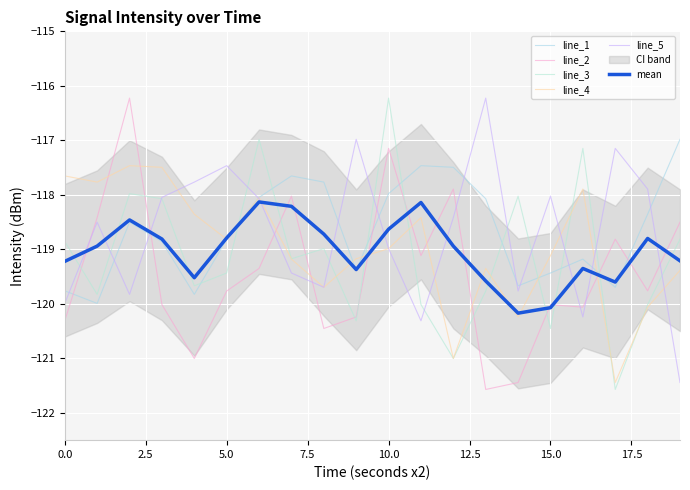

The value of line_2 at 7.5 is -57.9. True or false?

False